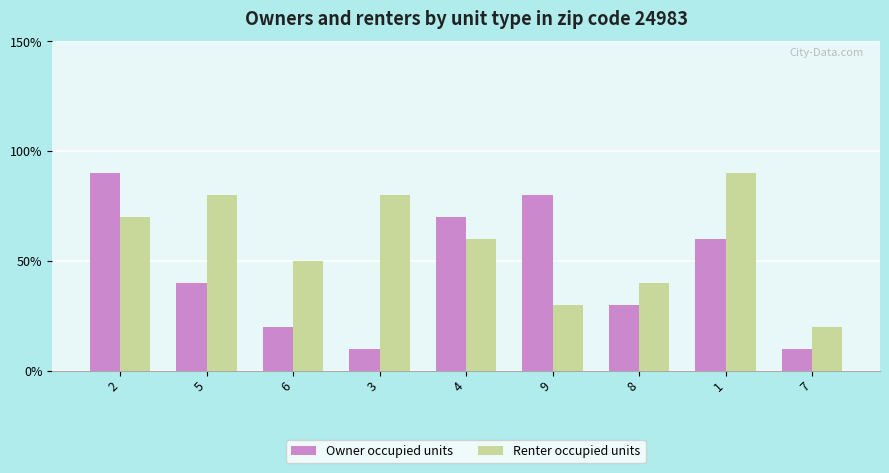

What are all the series names shown in the legend?

Owner occupied units, Renter occupied units